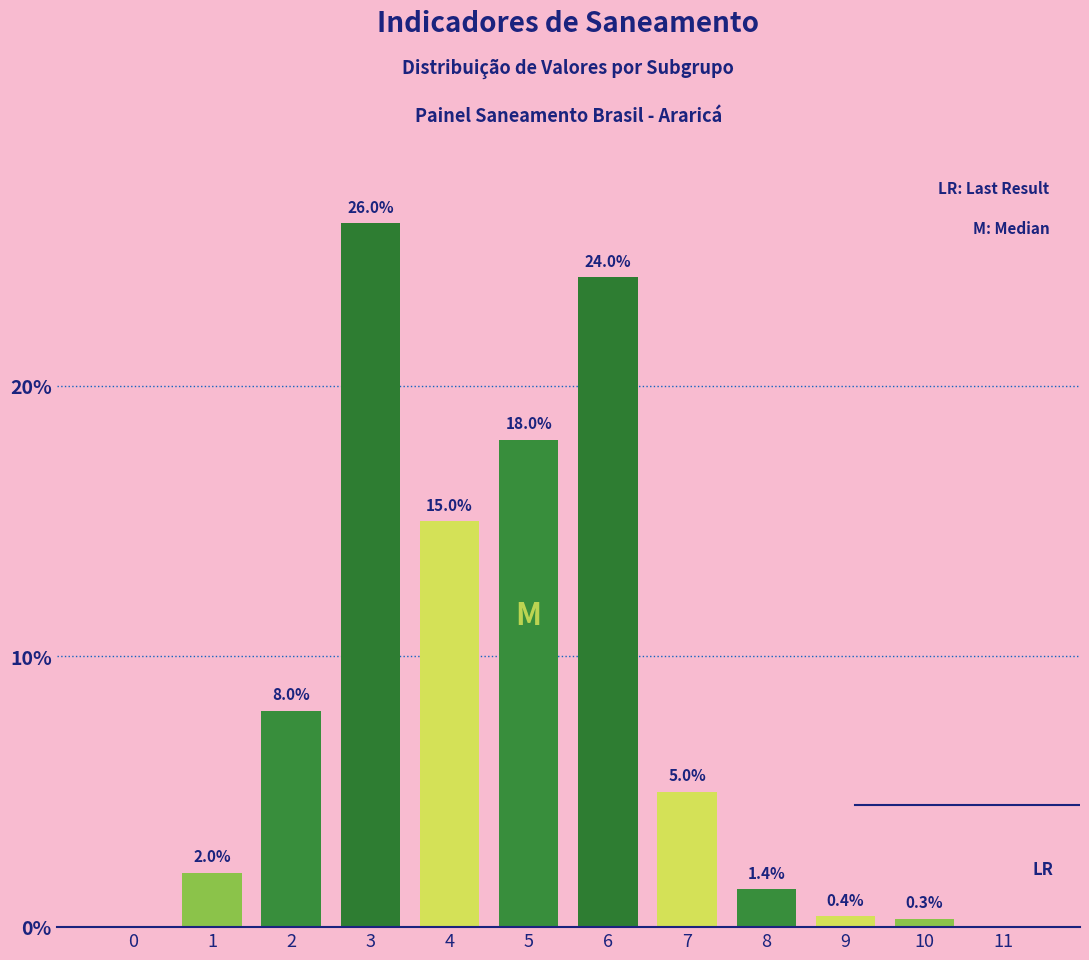

Reading left to right, list all the values displayed in this chart.

0=0.0	1=2.0	2=8.0	3=26.0	4=15.0	5=18.0	6=24.0	7=5.0	8=1.4	9=0.4	10=0.3	11=0.0